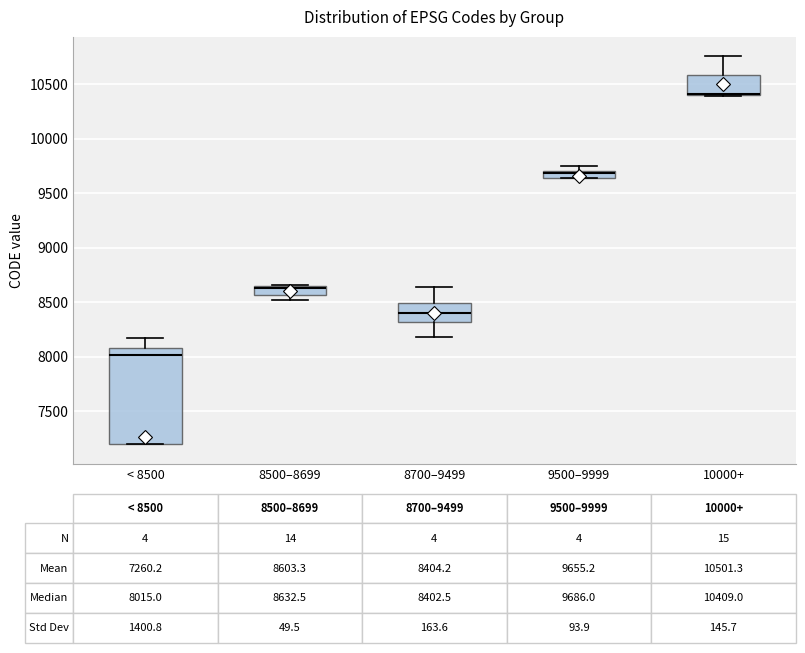

Comparing the boxes themselves (not the whiskers), which one is the tallest?

< 8500